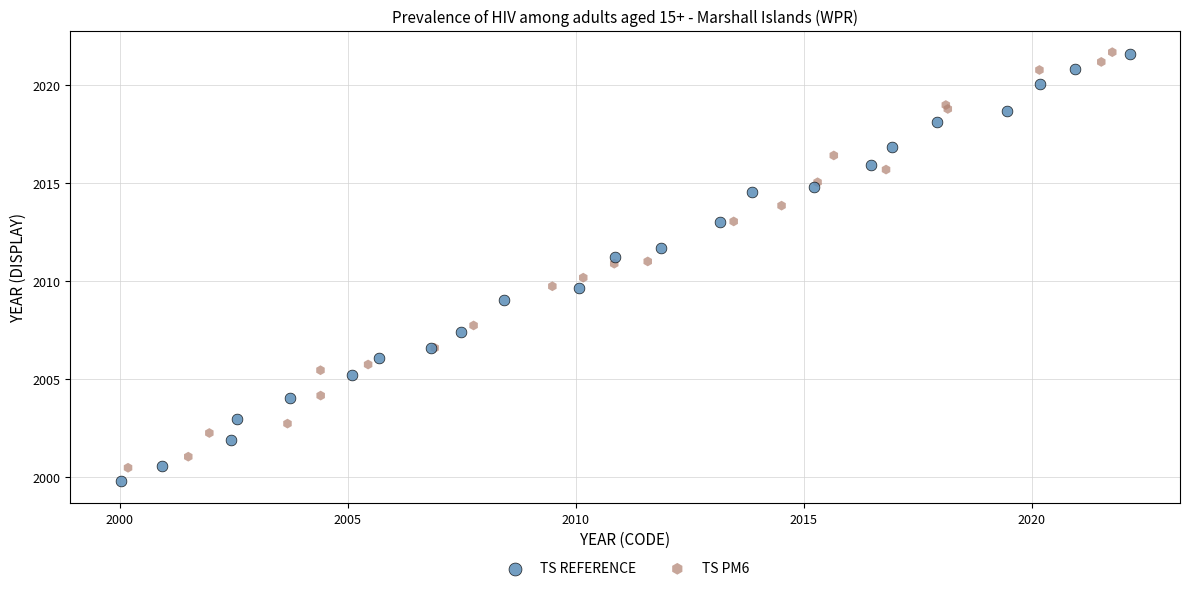

Which series has the largest Y range (max minus min)?

TS REFERENCE